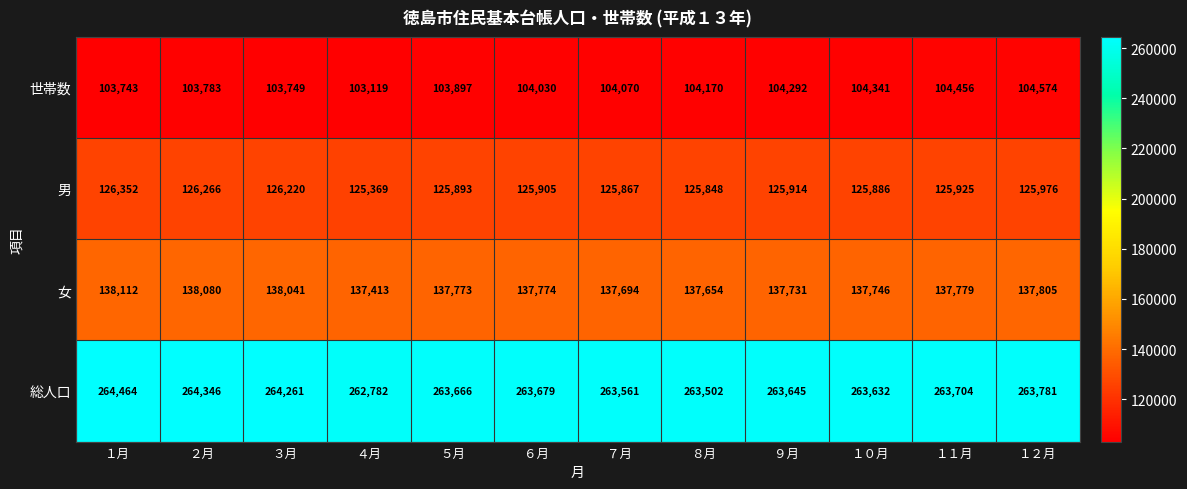

What is the maximum value for 男?

126352